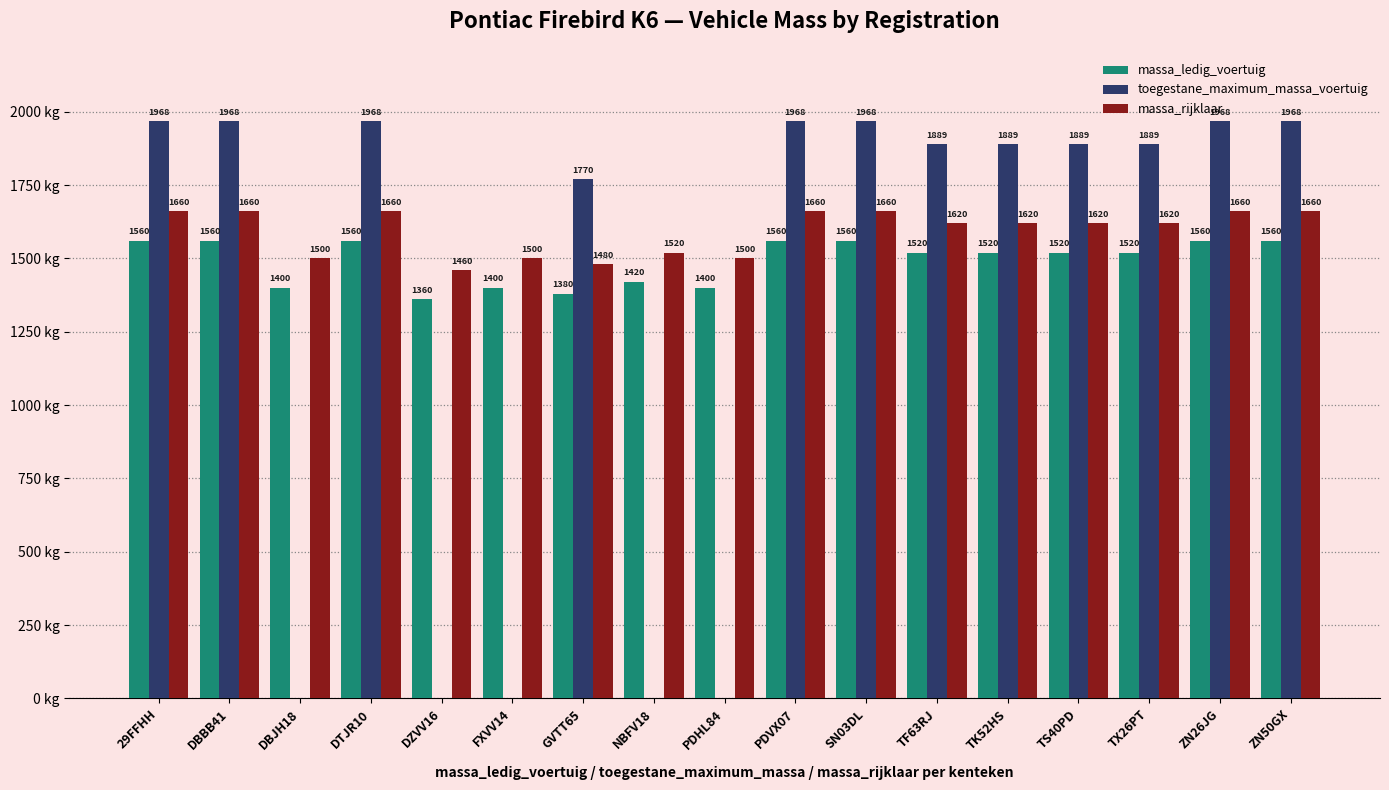

At which label is massa_ledig_voertuig closest to 1460?

NBFV18